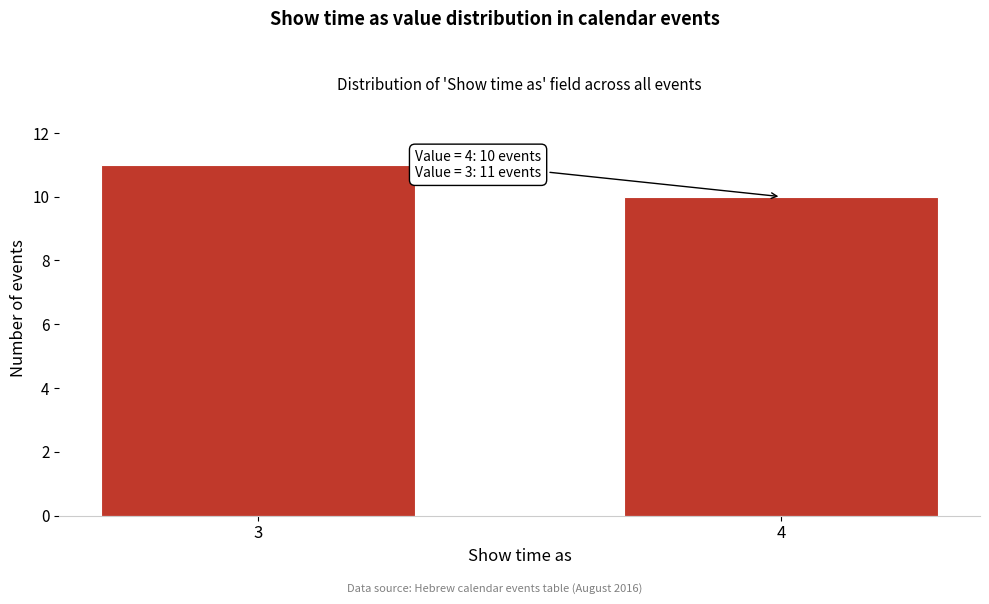

Reading right to left, extract all data points from this chart.

10	11